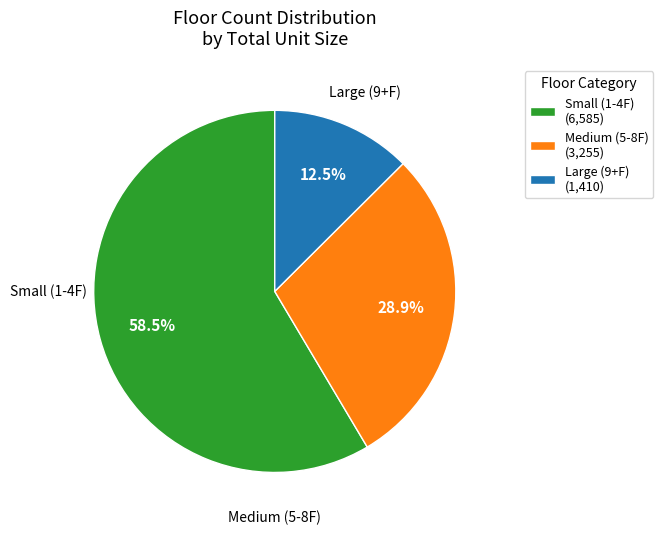

Which category has the biggest portion of the pie?

Small (1-4F) (6,585)